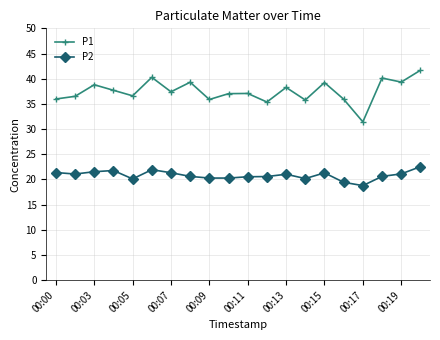

How many lines are shown in the chart?

2